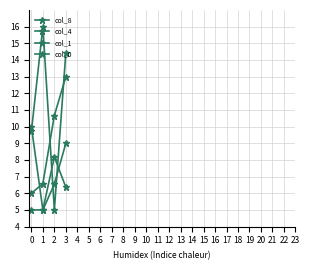

True or false: col_0 and col_1 intersect in this chart.

False